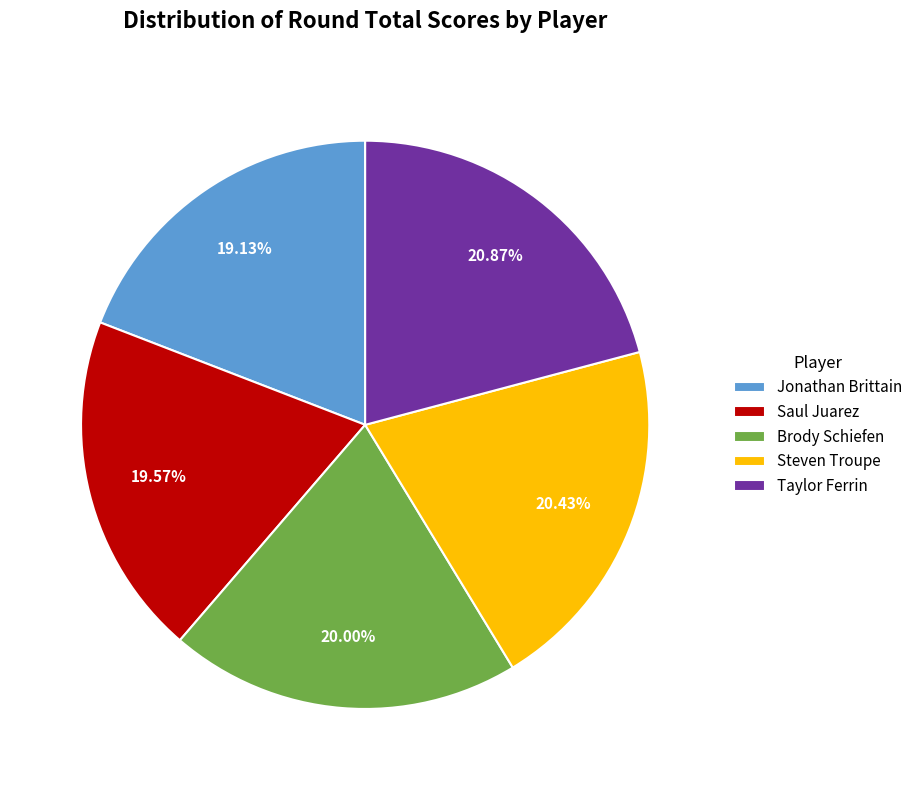

How many segments does this pie chart have?

5